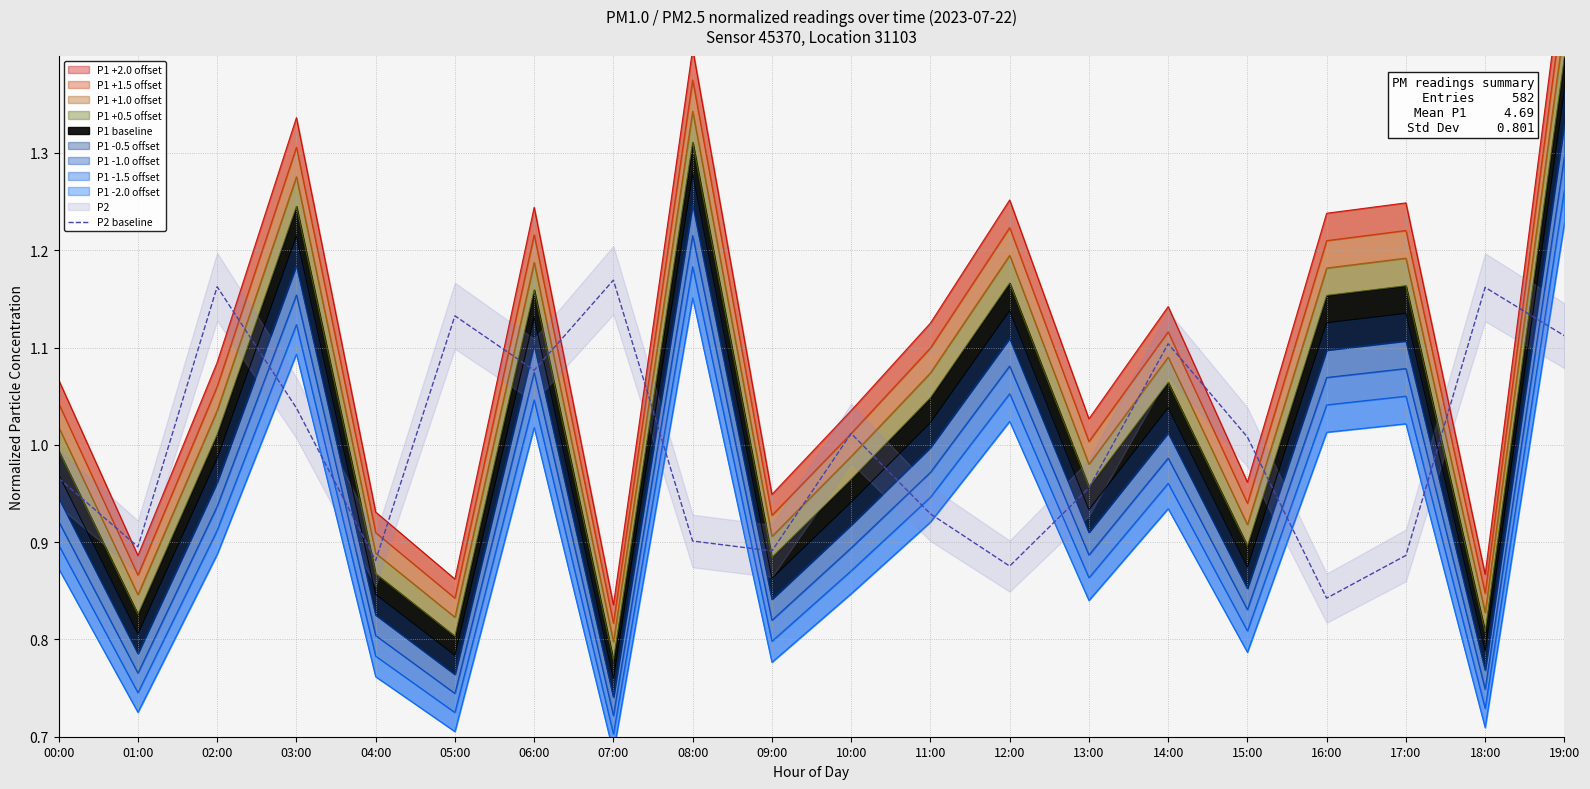

Does the chart display data point markers on the line(s)?

No